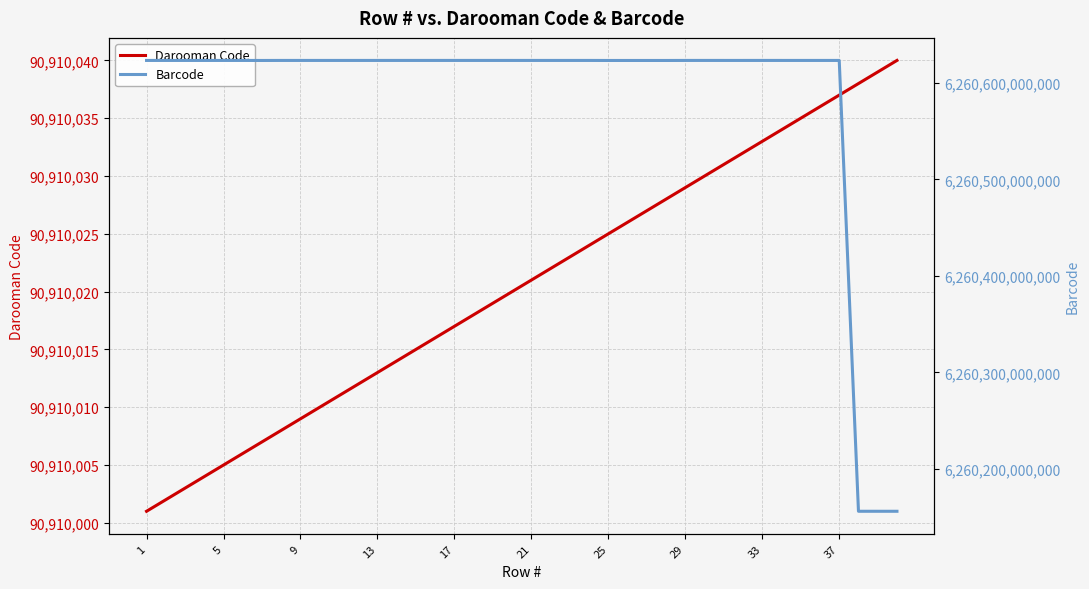

True or false: Darooman Code has more than 0 points higher than both neighbors.

False